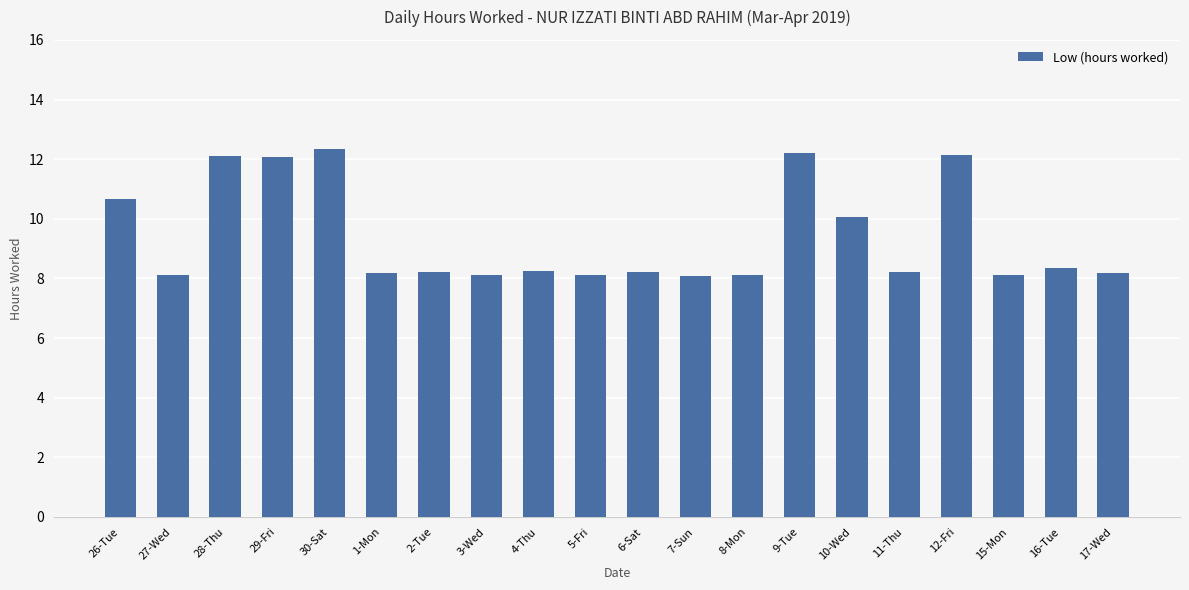

Approximately how many times larger is the value at 6-Sat compared to 5-Fri?

1.0